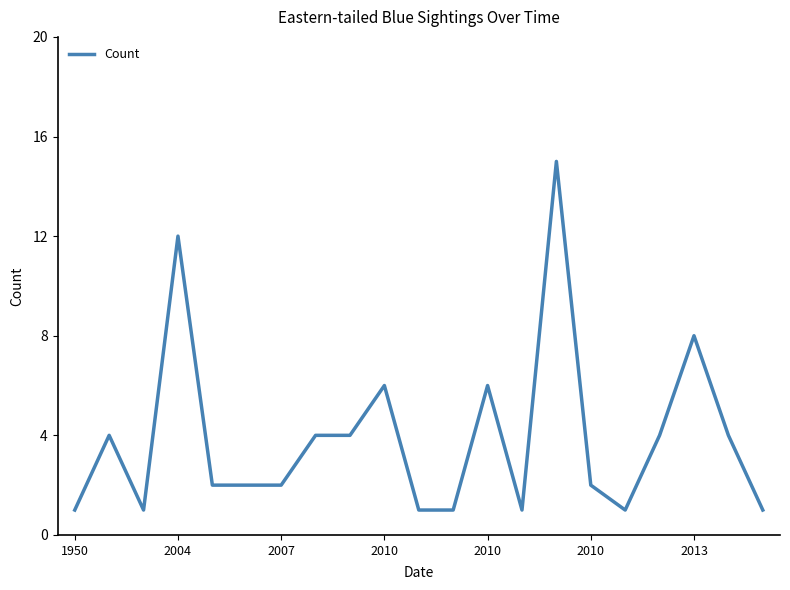

What is the difference between the maximum and minimum values?

14